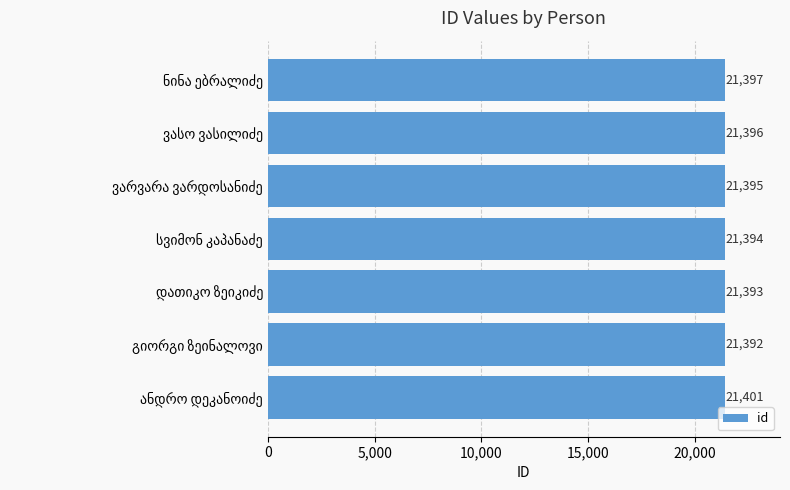

What is the average value?

21395